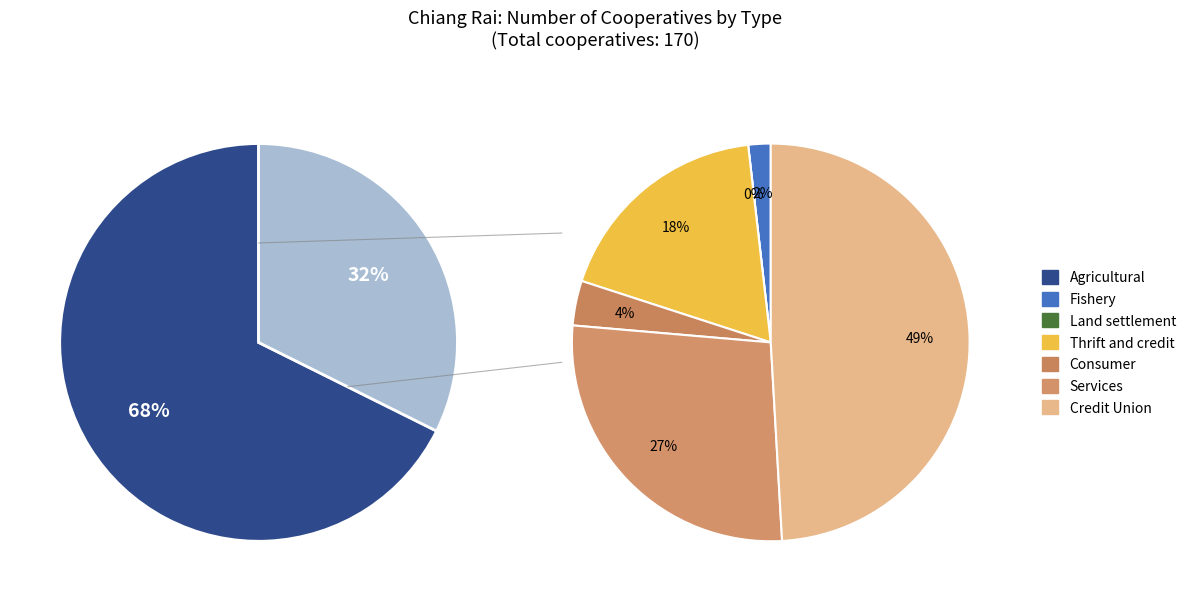

How many segments does this pie chart have?

7